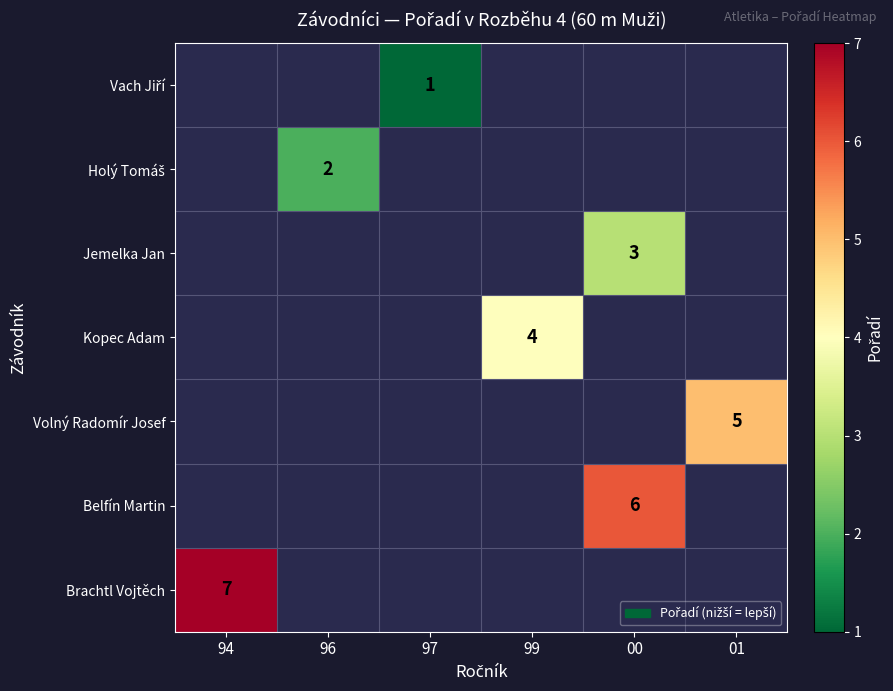

At which category does the chart reach its minimum across all series?

97